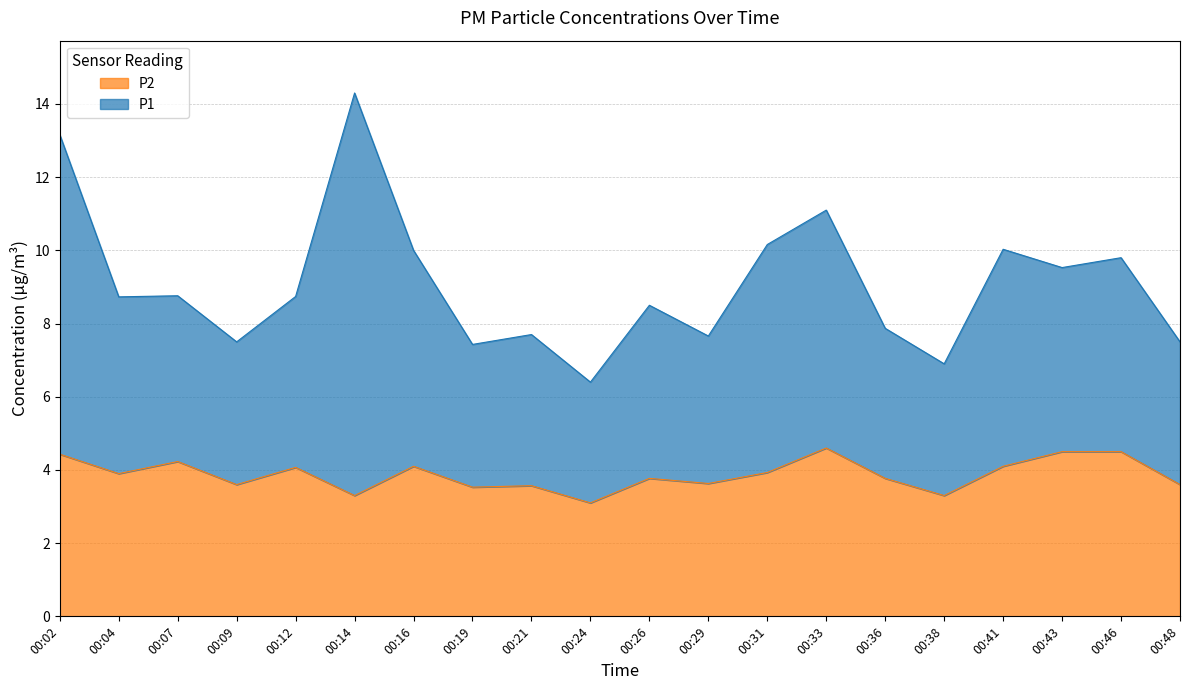

What is the sum of all values?

77.5